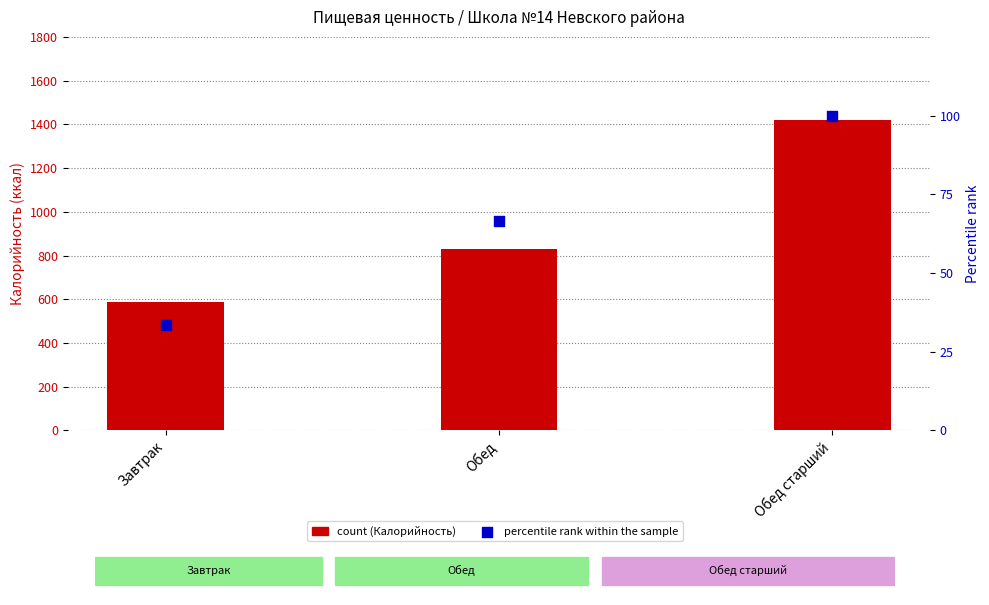

At how many categories does at least one series exceed 418?

3